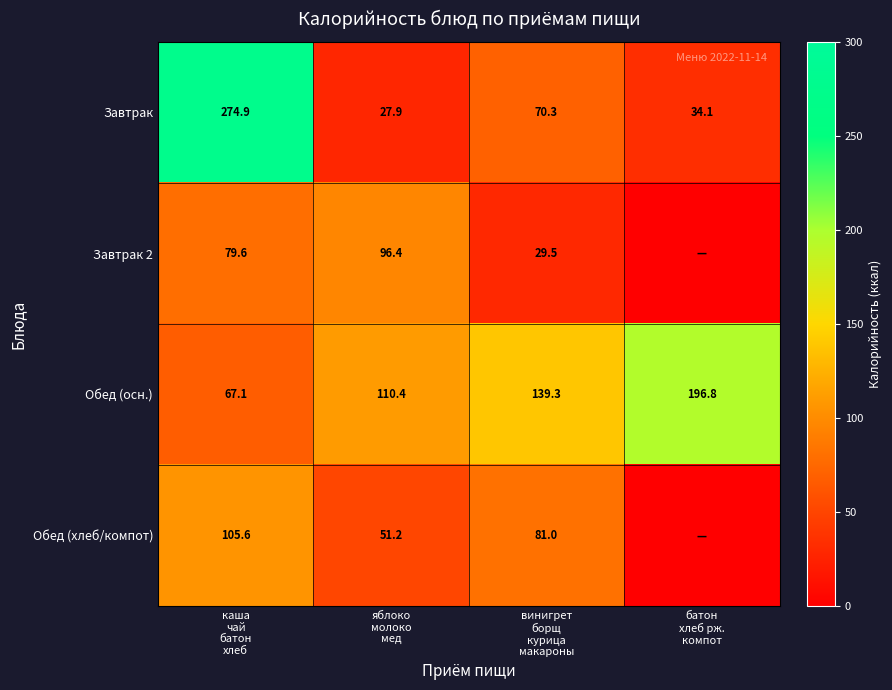

What is the difference between the maximum and minimum values in the Обед (осн.) series?

129.7